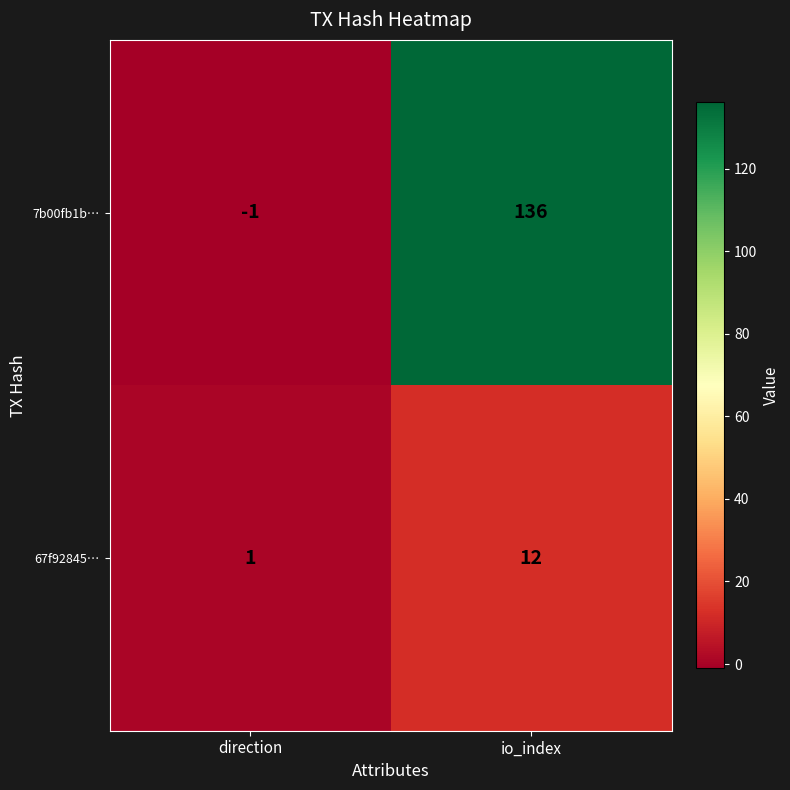

Reading left to right, what are all the values shown in this chart?

7b00fb1b…: -1	136
67f92845…: 1	12